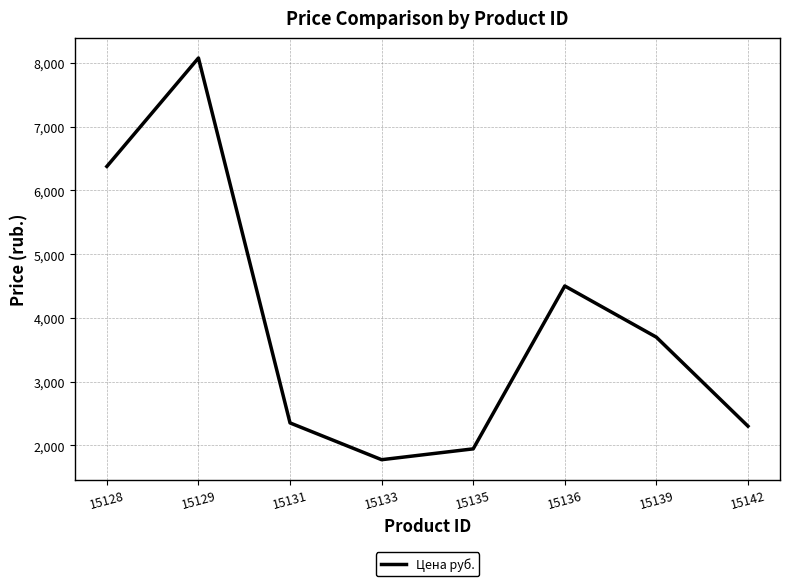

True or false: there are more than 0 points higher than both neighbors.

True